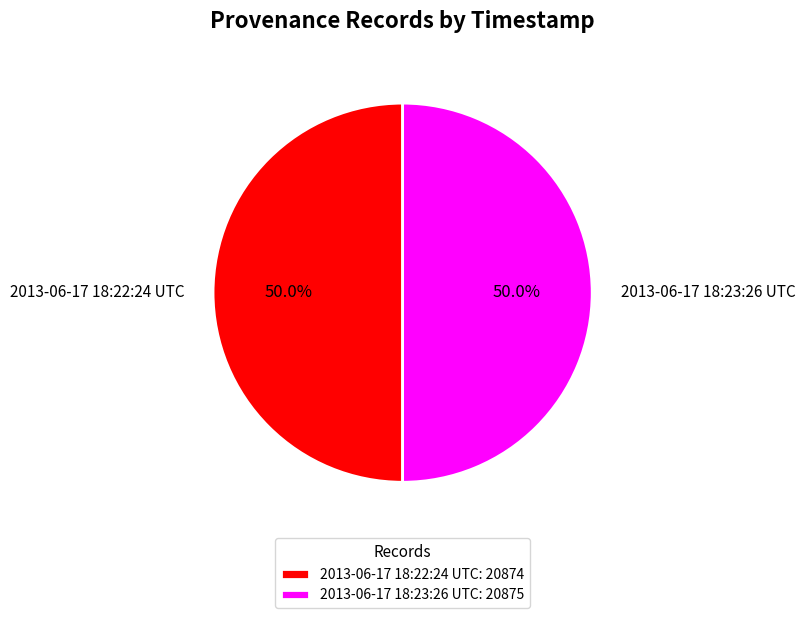

What portion of the pie excludes 2013-06-17 18:22:24 UTC?

50.0%